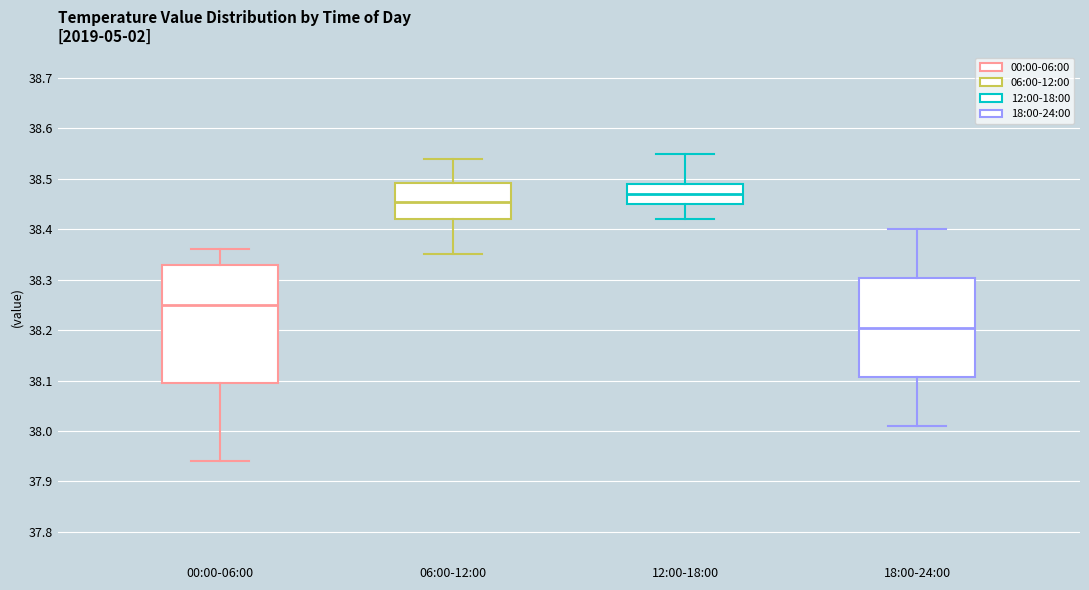

Reading left to right, read every box against the y-axis: the position of its median line, the range the box covers, and the ends of its whiskers. The values are not printed on the chart, so give them approximately, as read against the axis.

00:00-06:00: median 38.25, box 38.10 to 38.33, whiskers 37.94 to 38.36
06:00-12:00: median 38.46, box 38.42 to 38.49, whiskers 38.35 to 38.54
12:00-18:00: median 38.47, box 38.45 to 38.49, whiskers 38.42 to 38.55
18:00-24:00: median 38.21, box 38.11 to 38.30, whiskers 38.01 to 38.40